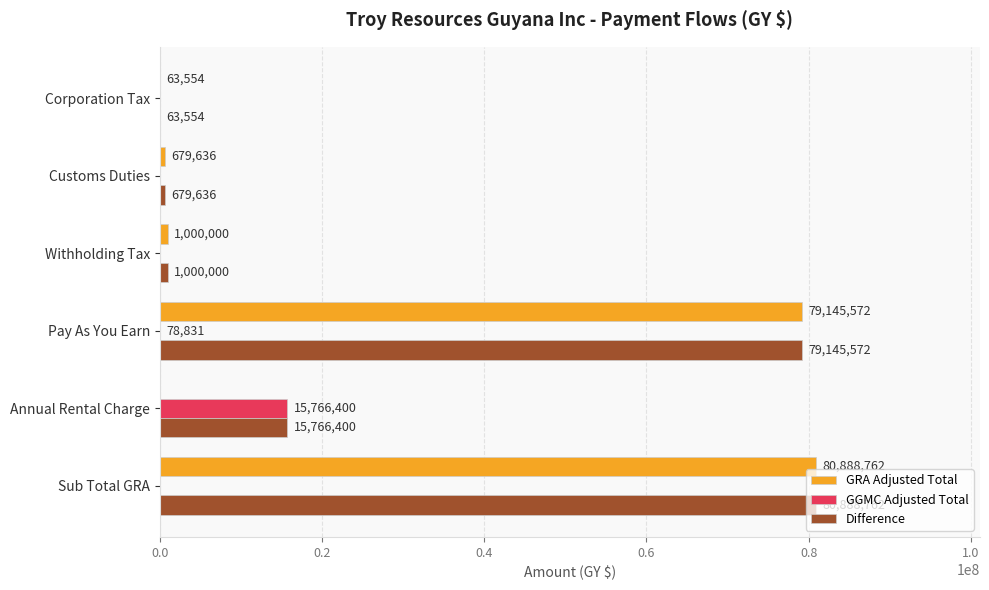

Is it true that GRA Adjusted Total equals 63554 at Corporation Tax?

True